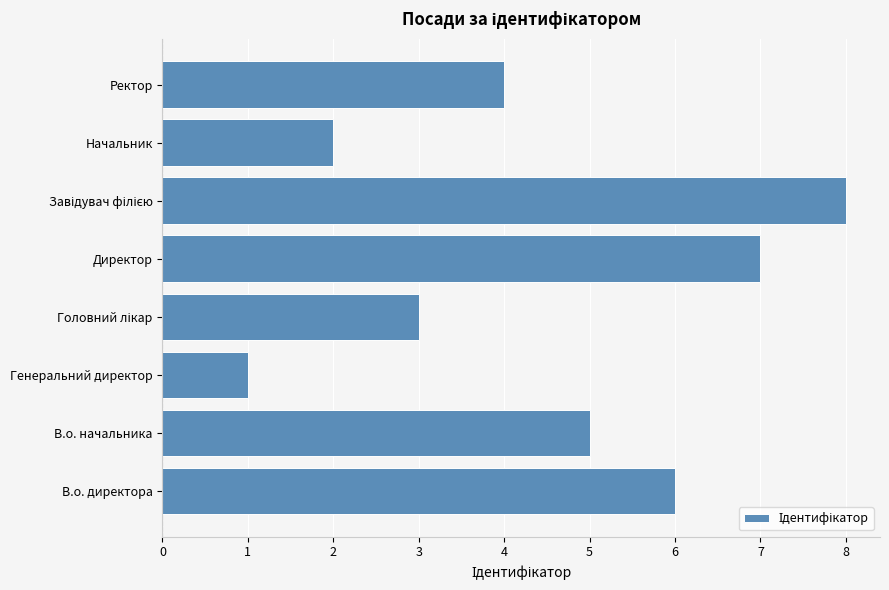

What is the difference between the maximum and minimum values?

7